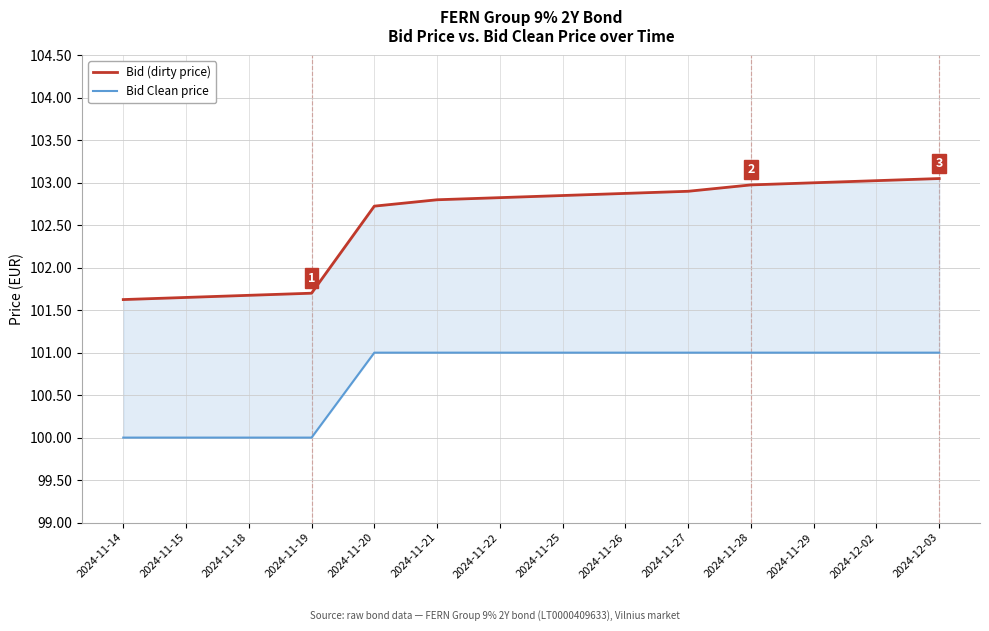

List the series in order of their overall mean, highest first.

Bid (dirty price), Bid Clean price